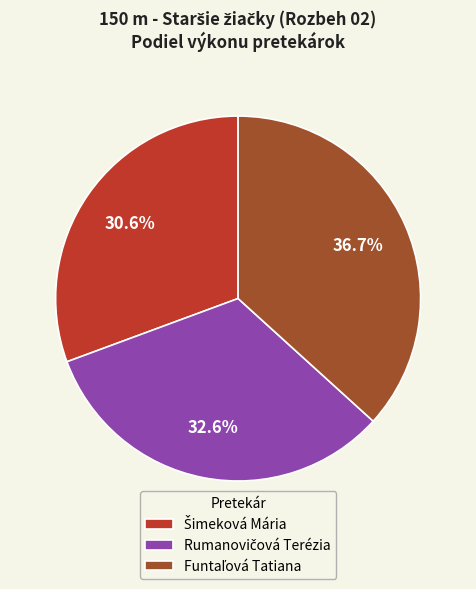

Does any single category account for the majority?

No